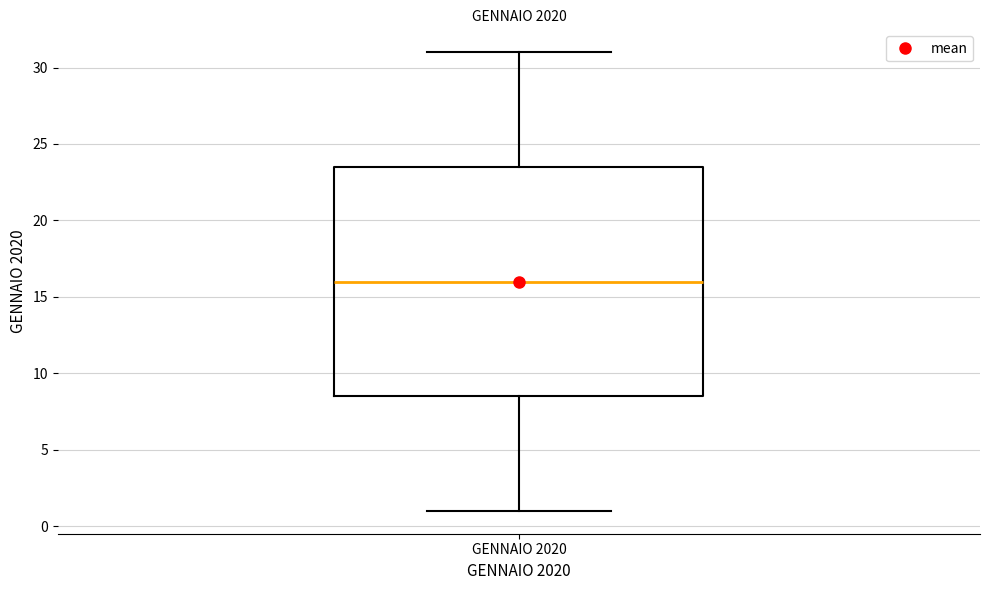

Read this box plot against the y-axis: the position of the median line, the range covered by the box, and the ends of both whiskers. The values are not printed on the chart, so give them approximately, as read against the axis.

median 16.0, box 8.5 to 23.5, whiskers 1.0 to 31.0